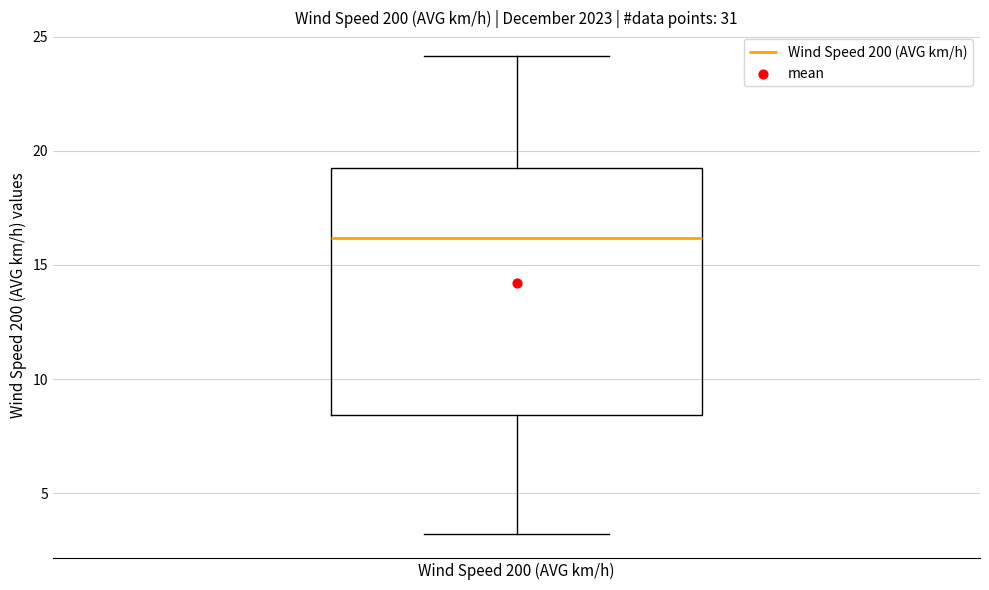

Read this box plot against the y-axis: the position of the median line, the range covered by the box, and the ends of both whiskers. The values are not printed on the chart, so give them approximately, as read against the axis.

median 16.0, box 8.5 to 19.0, whiskers 3.0 to 24.0